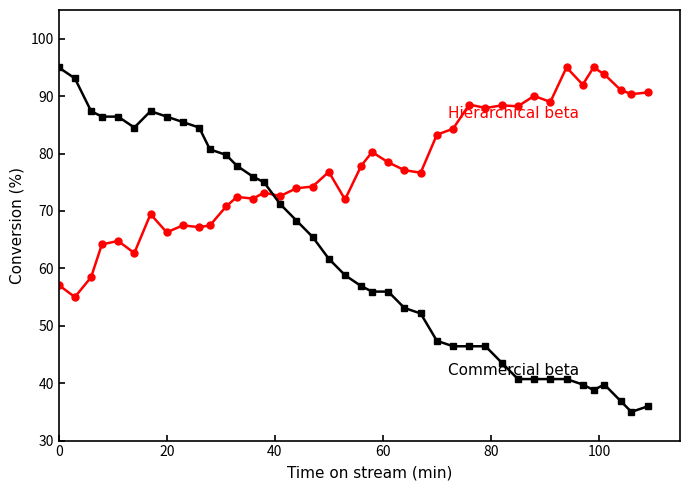

What is the greatest value displayed?

95.0